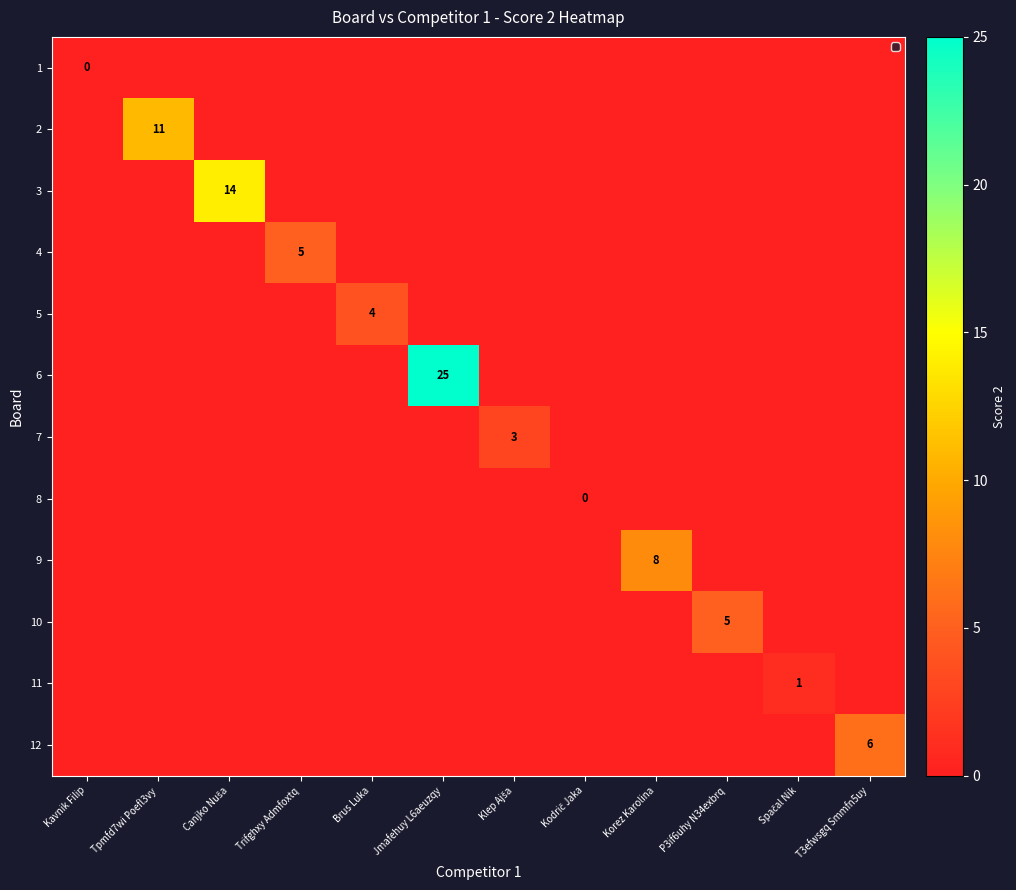

At how many categories does at least one series exceed 24?

1